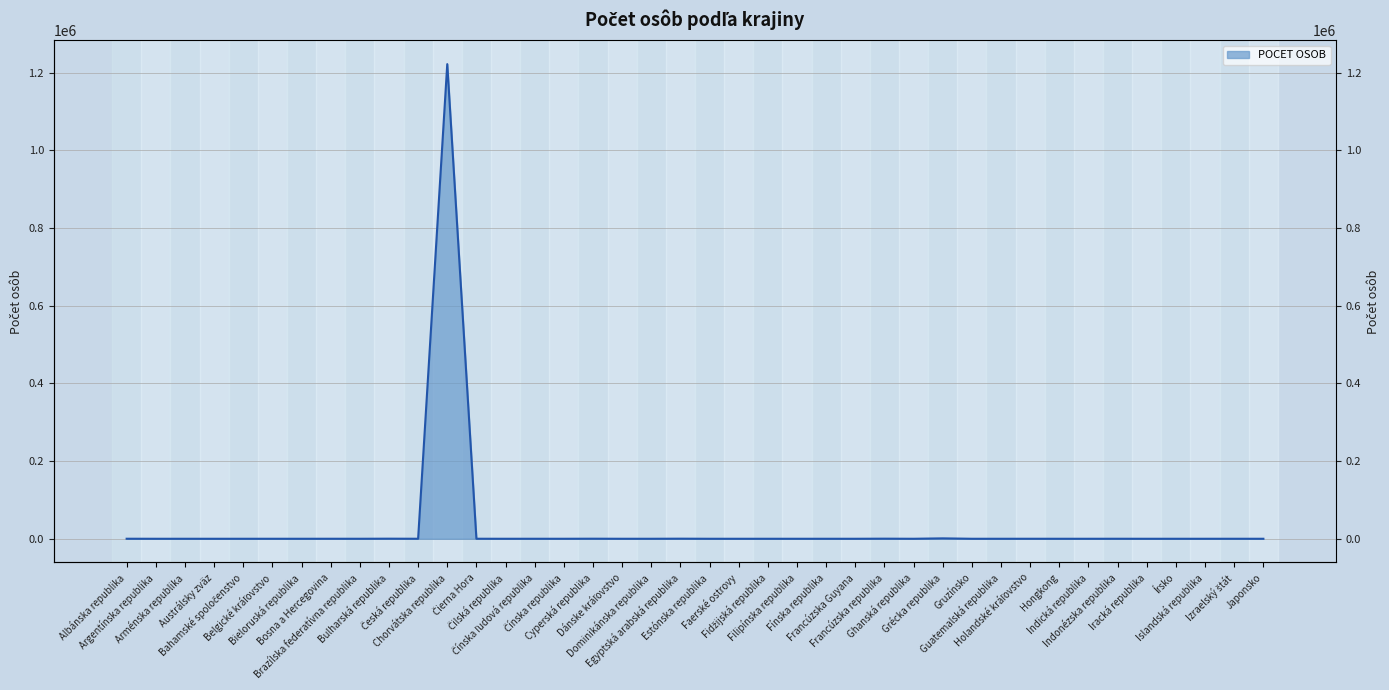

At which category does the data reach its first local valley?

Argentínska republika